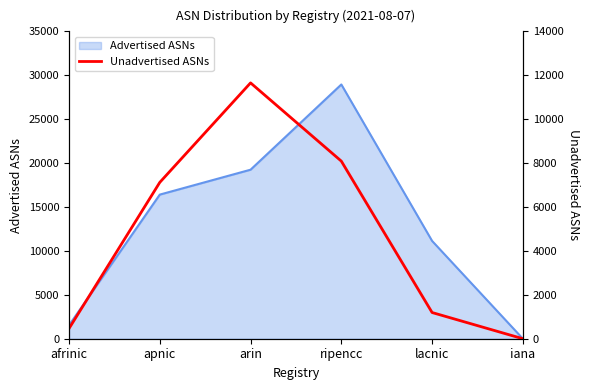

Which category has the highest value across all series?

arin